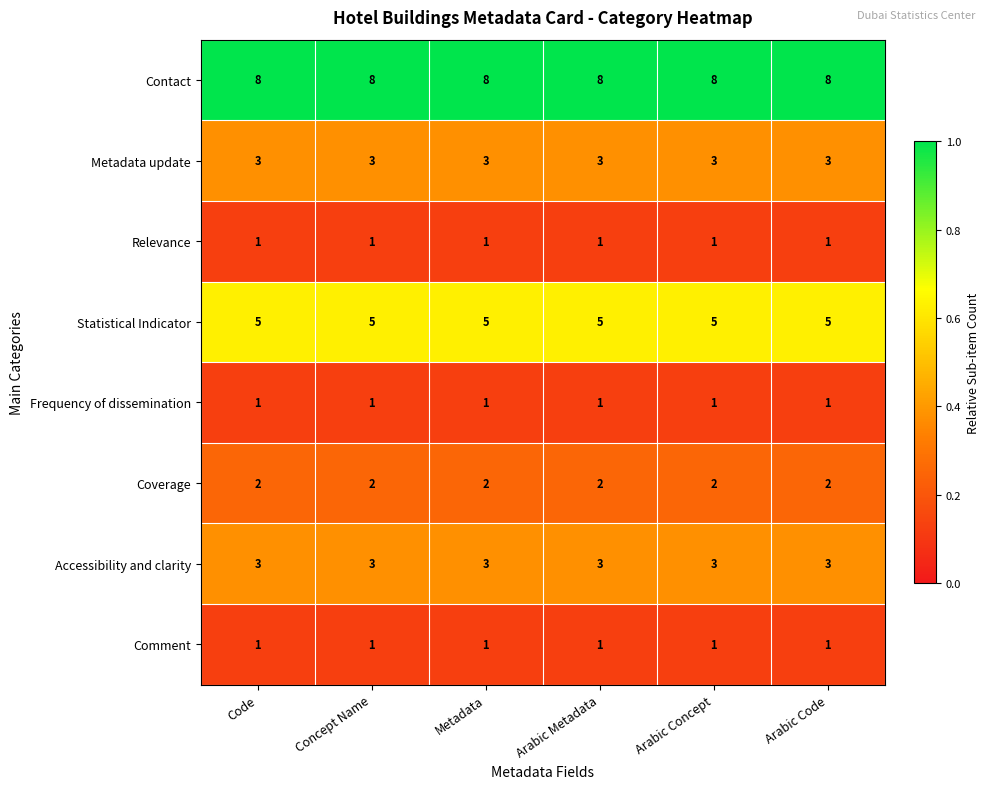

What is the sum of all Relevance values?

6